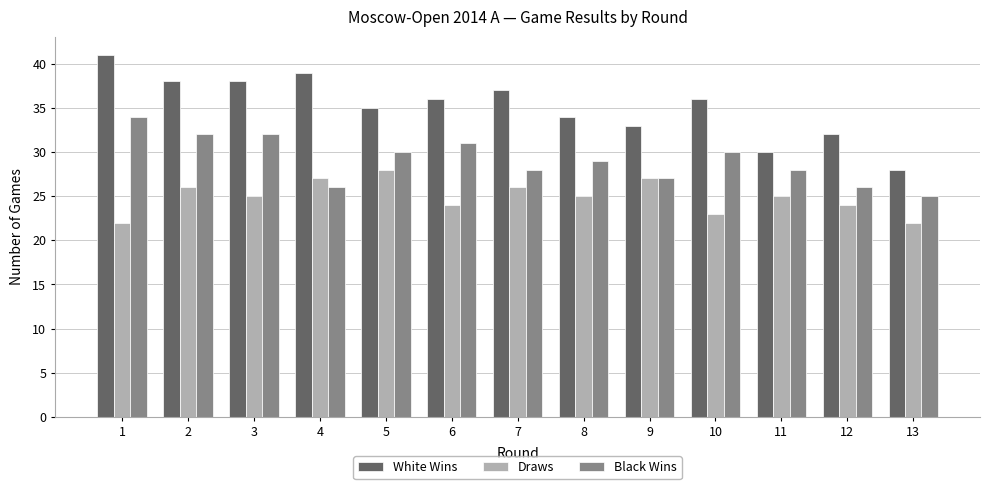

True or false: Draws has a value of 22 at 13.

True